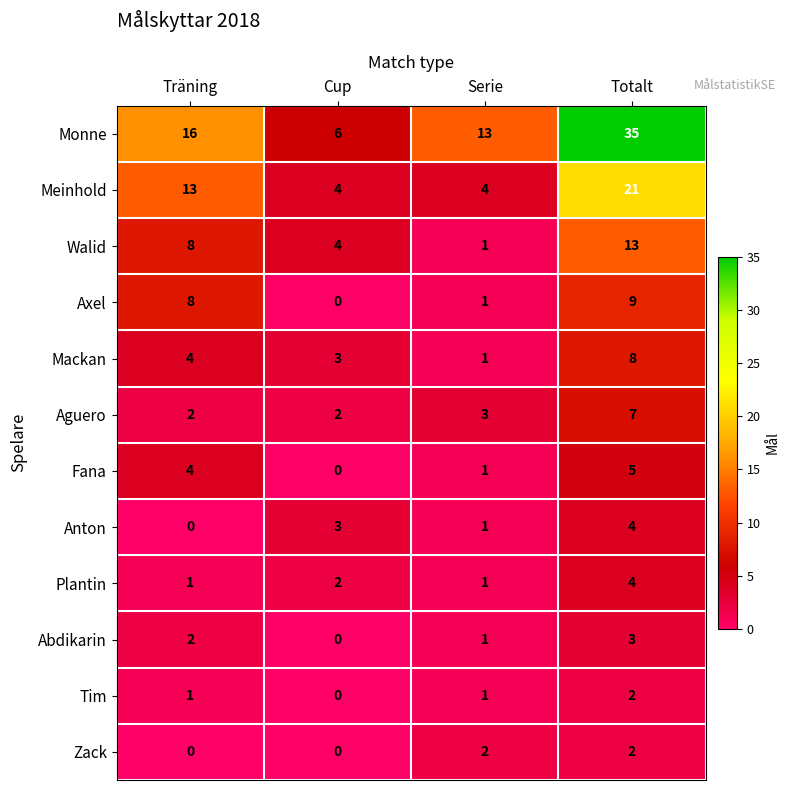

Which label corresponds to the largest value in the chart?

Totalt